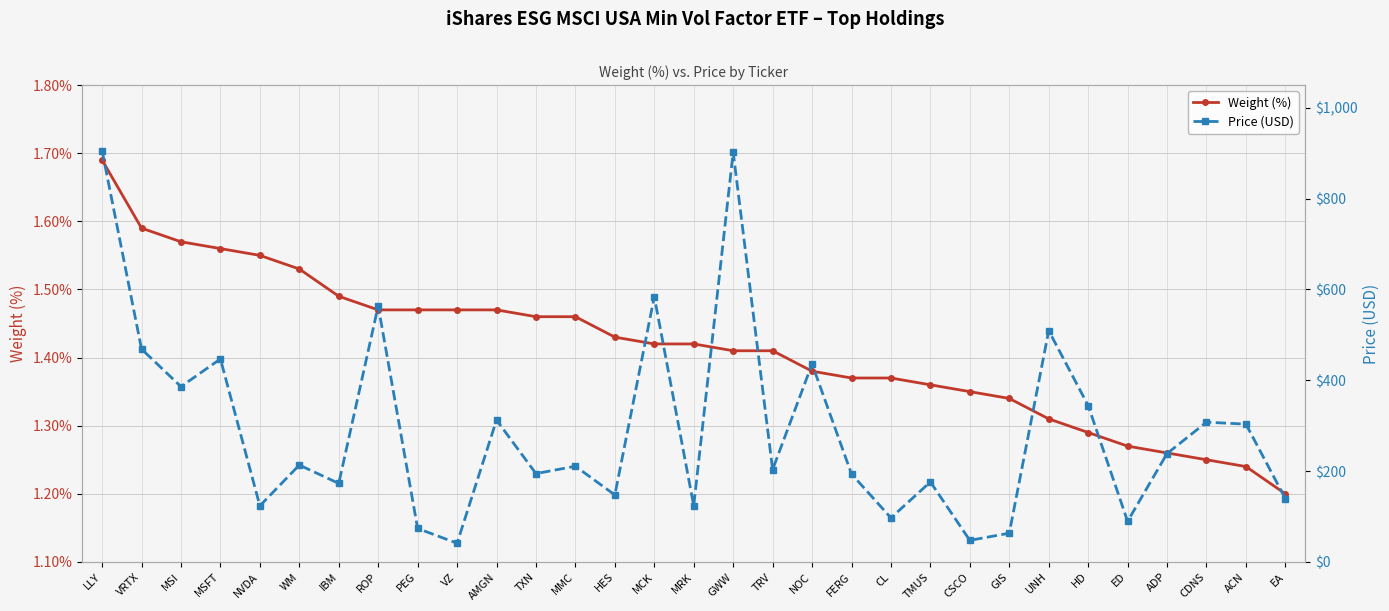

Is it true that Weight (%) equals 0.9 at TXN?

False